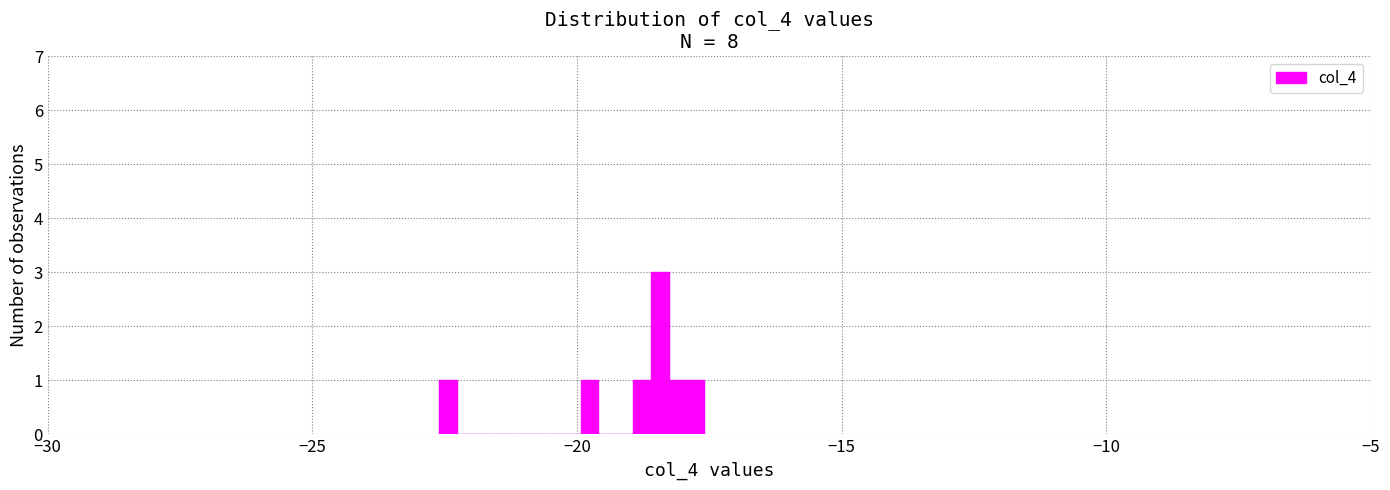

Around what value on the x-axis is the tallest bar? Give the approximate position of its centre, as read against the axis.

-18.5